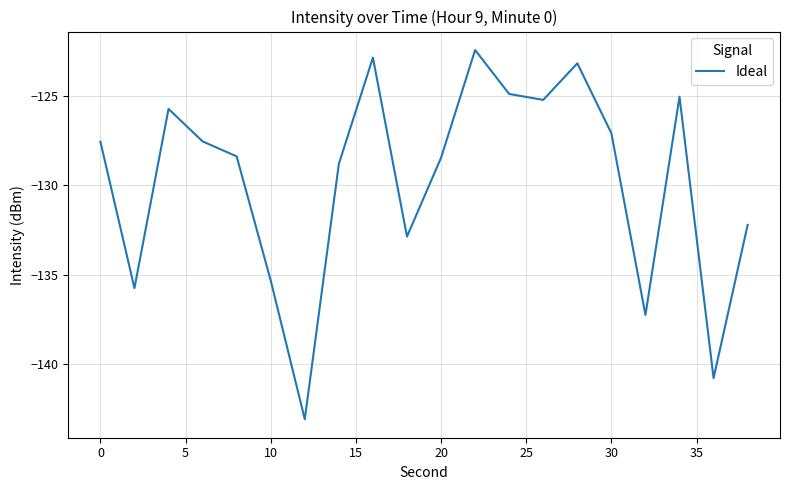

What is the greatest value displayed?

-122.4